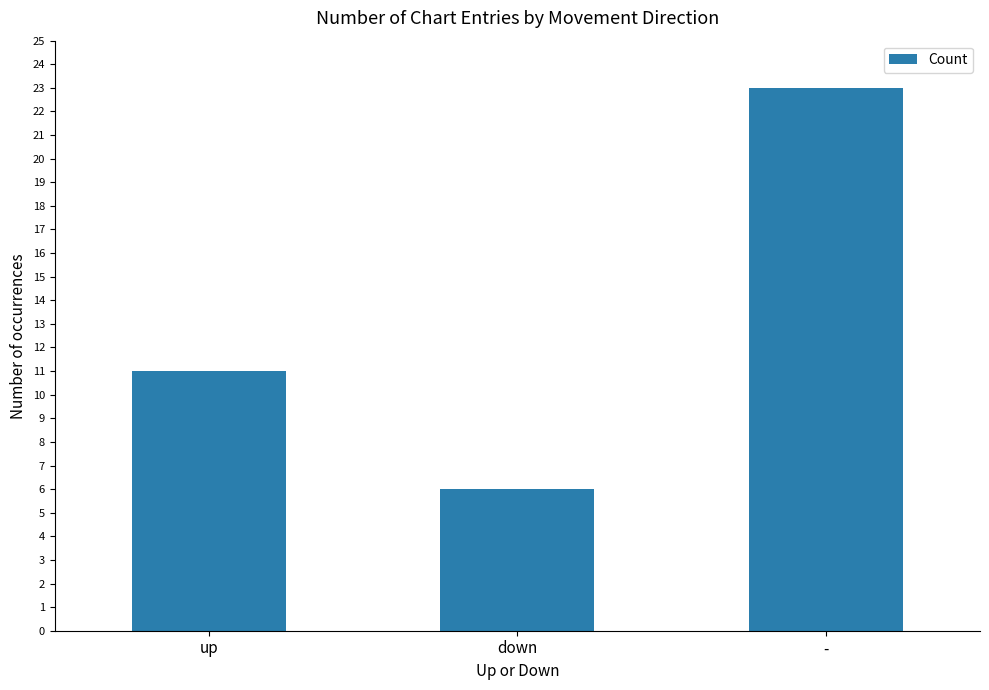

Reading right to left, transcribe all the data shown in this chart.

23	6	11